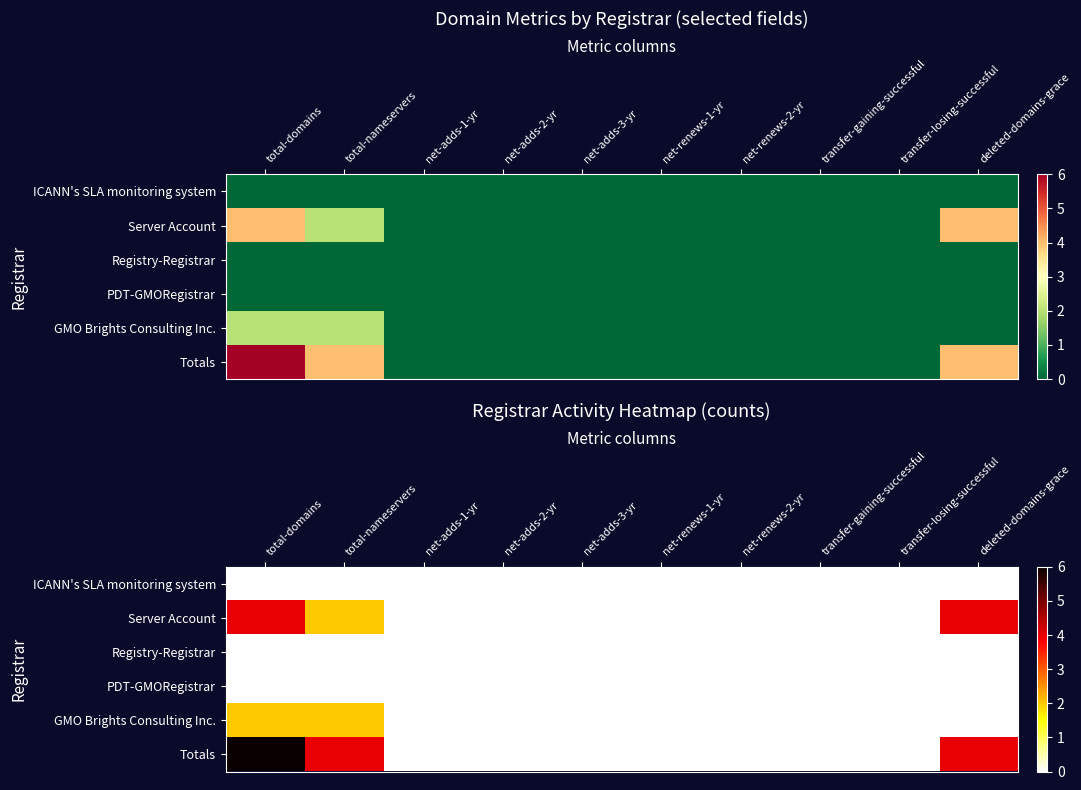

What is the maximum value shown in the chart?

6